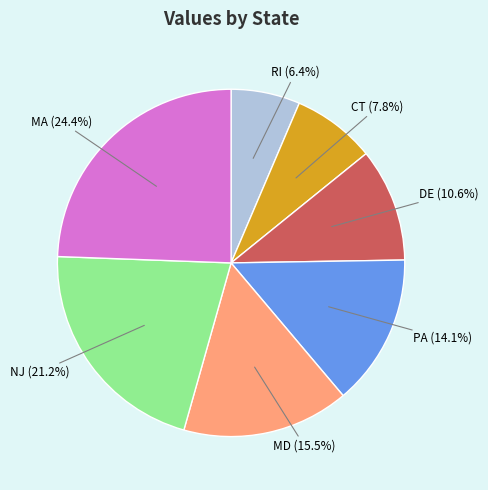

How many segments does this pie chart have?

7